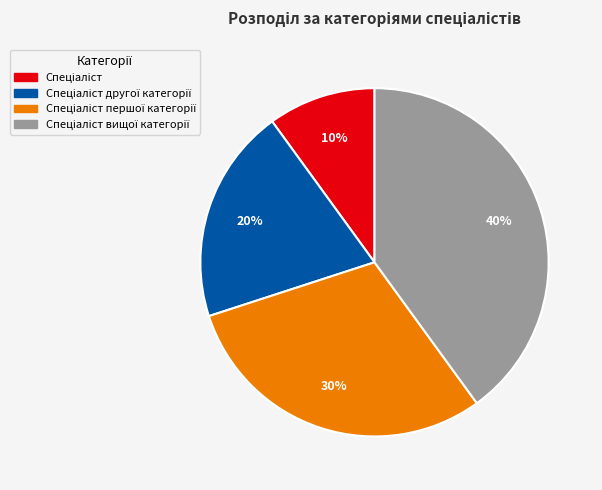

To the nearest percent, what is the average slice percentage?

25%